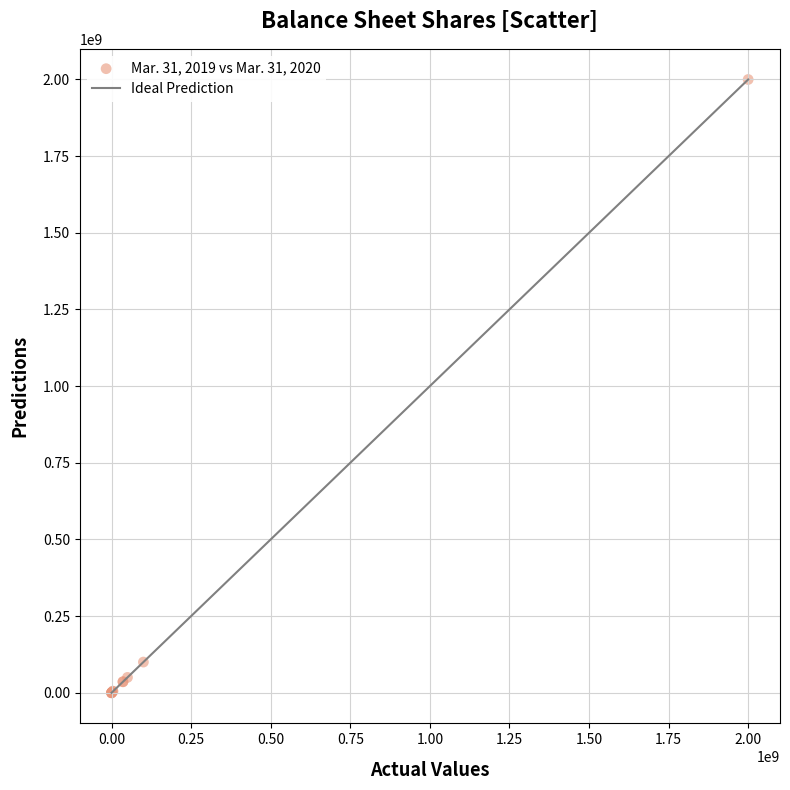

What Y value in the scatter plot is closest to 1000000000?

100000000.0